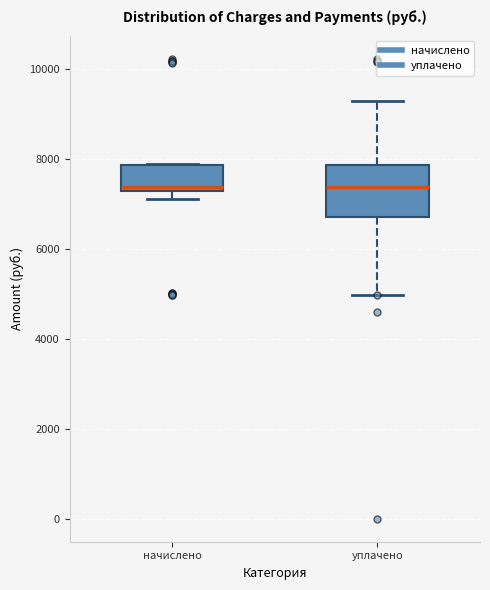

Where does the upper whisker of the box for уплачено end on the y-axis? The values are not printed on the chart, so give them approximately, as read against the axis.

9200